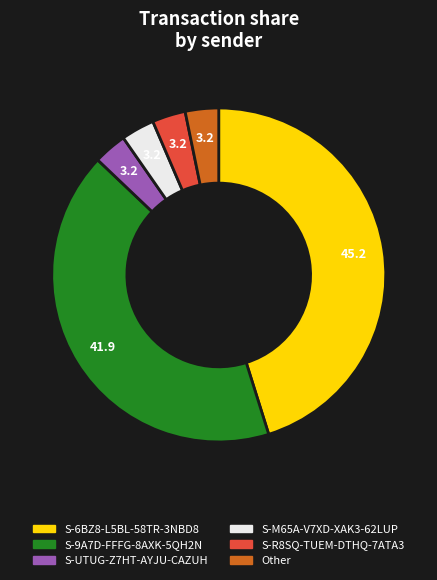

Is there any slice that represents more than half of the pie?

No